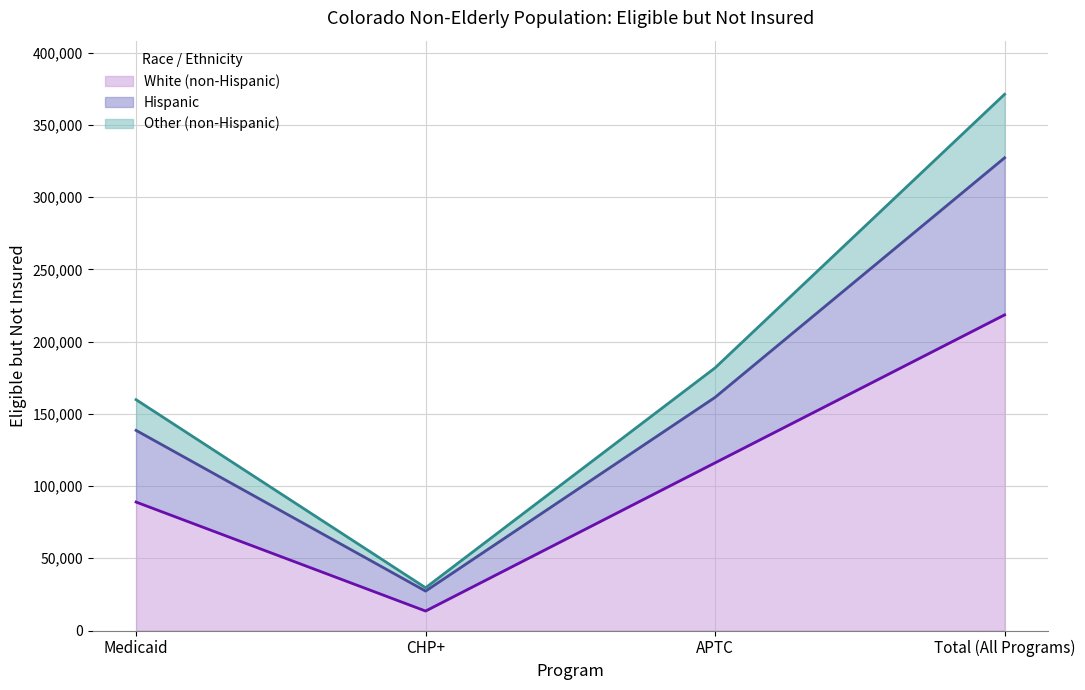

Which category has the highest value in the White (non-Hispanic) series?

Total (All Programs)